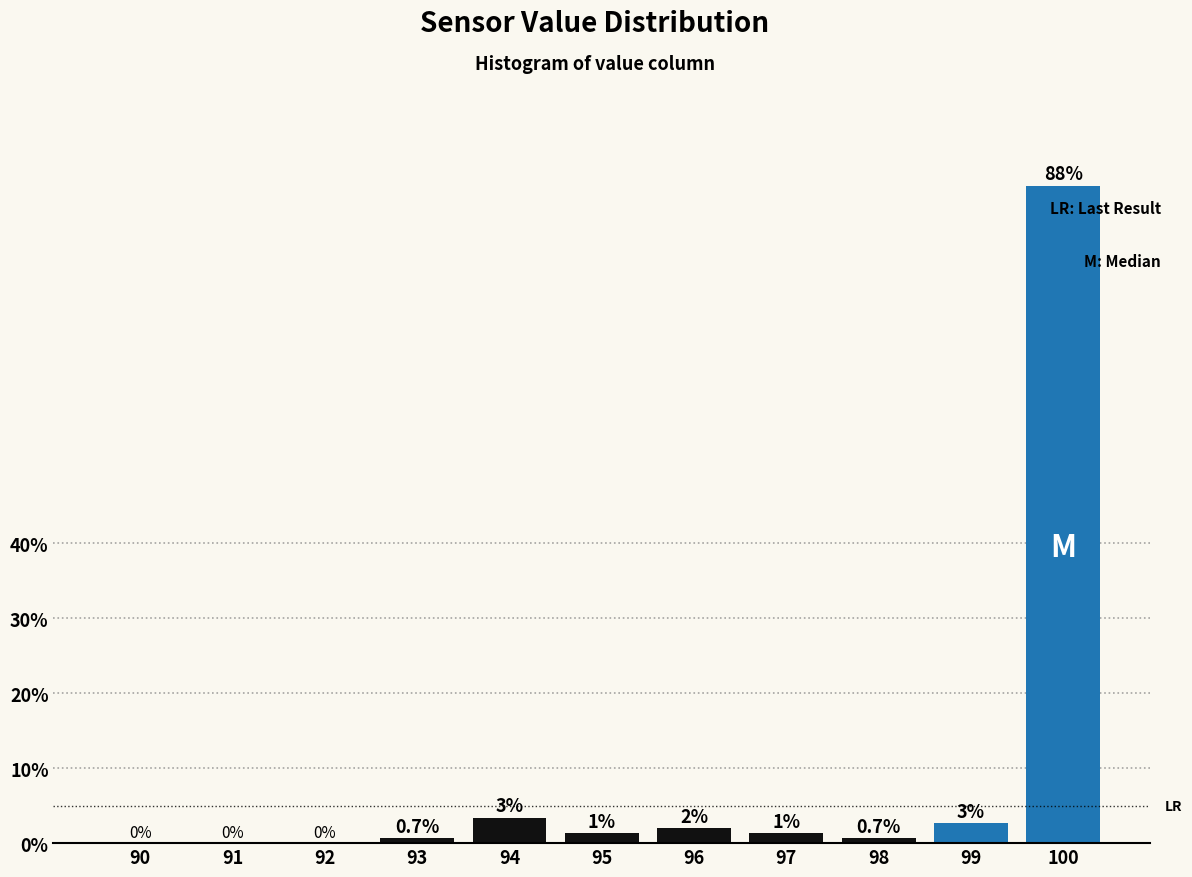

Which category has the highest value across all series?

100